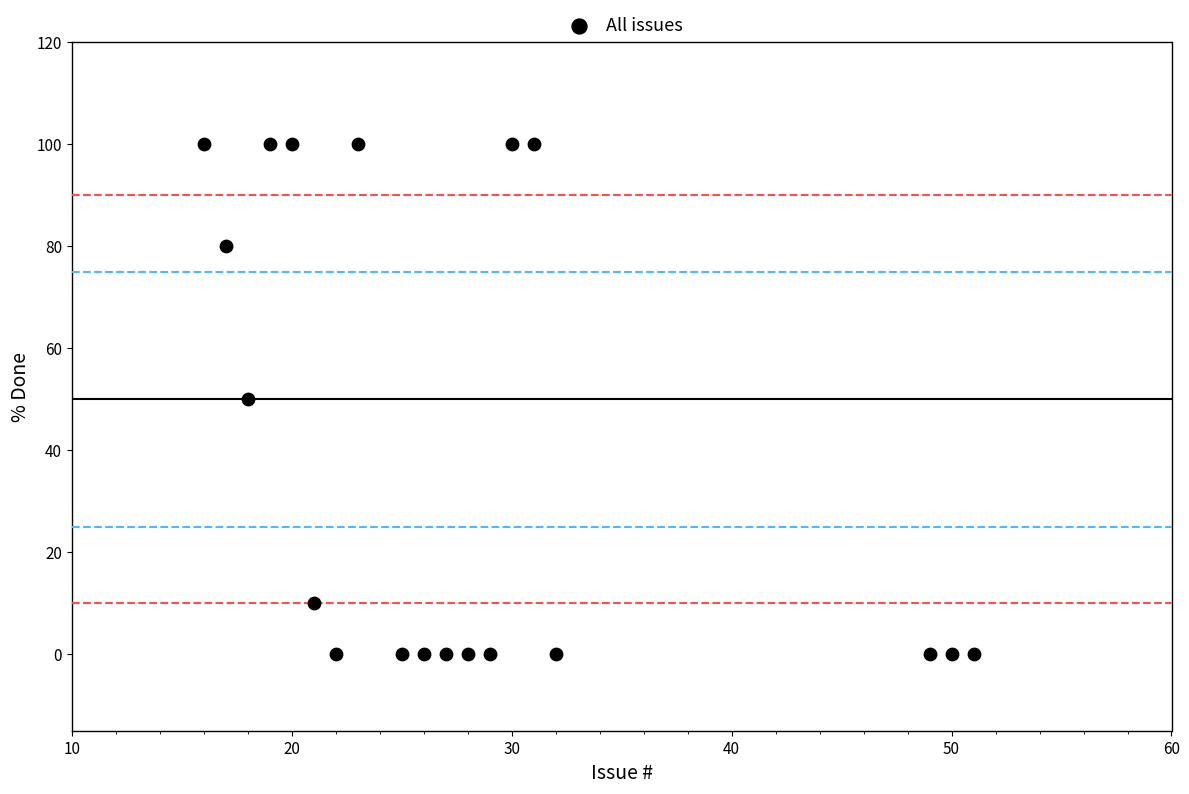

What is the range of Y values (max minus min)?

100